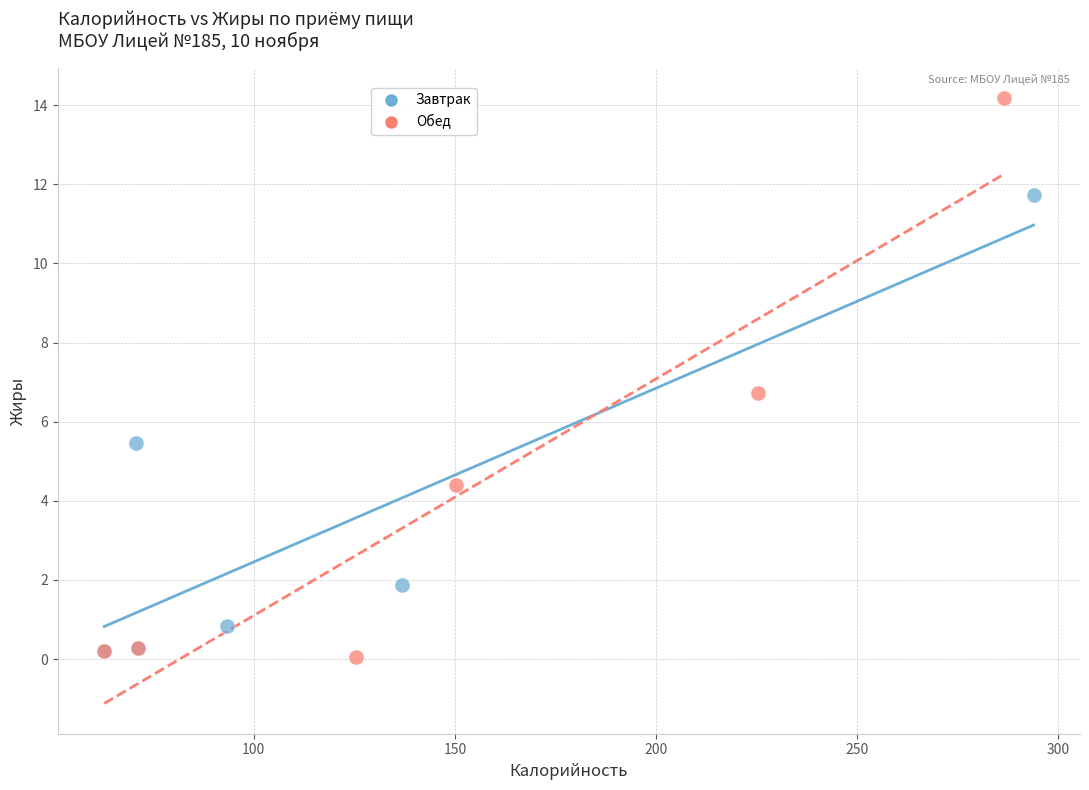

Which series reaches the maximum Y coordinate?

Обед